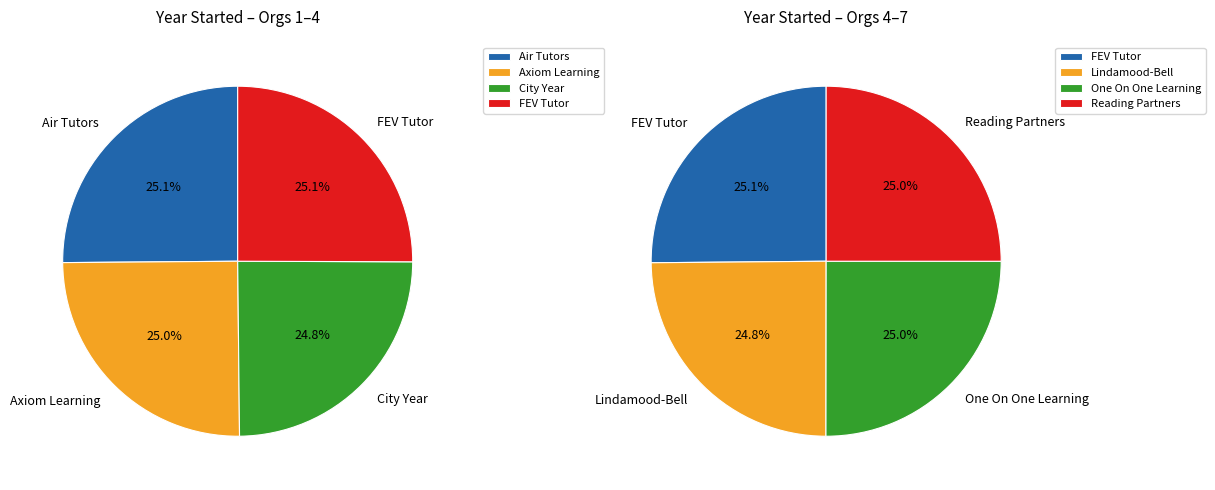

Count the number of slices in the pie.

7